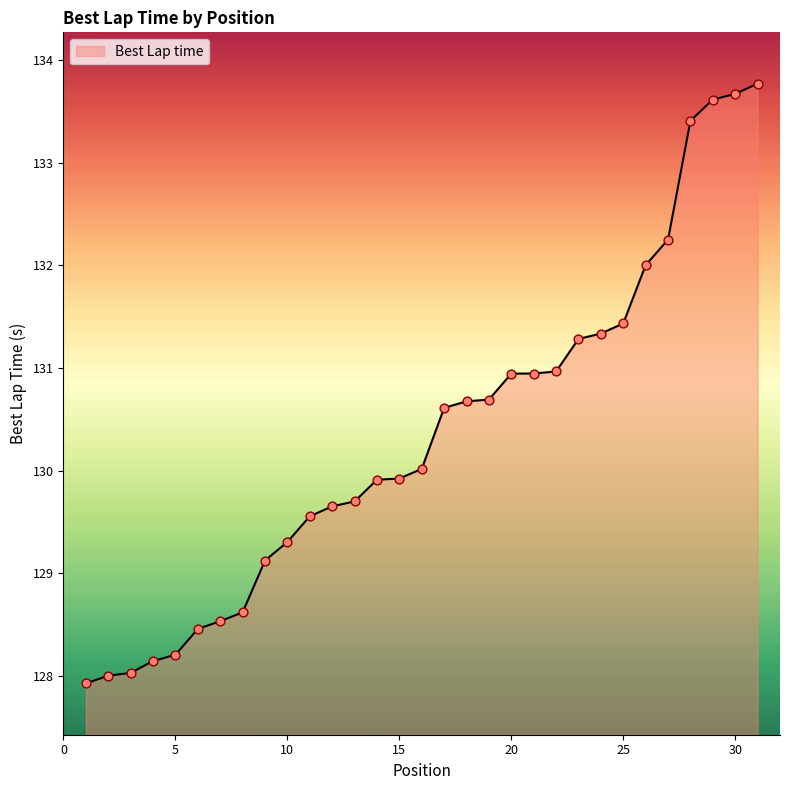

What is the greatest value displayed?

133.8